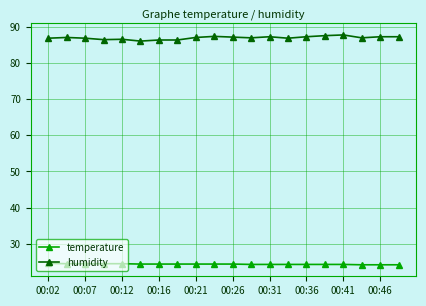

True or false: humidity and temperature cross at least once.

False